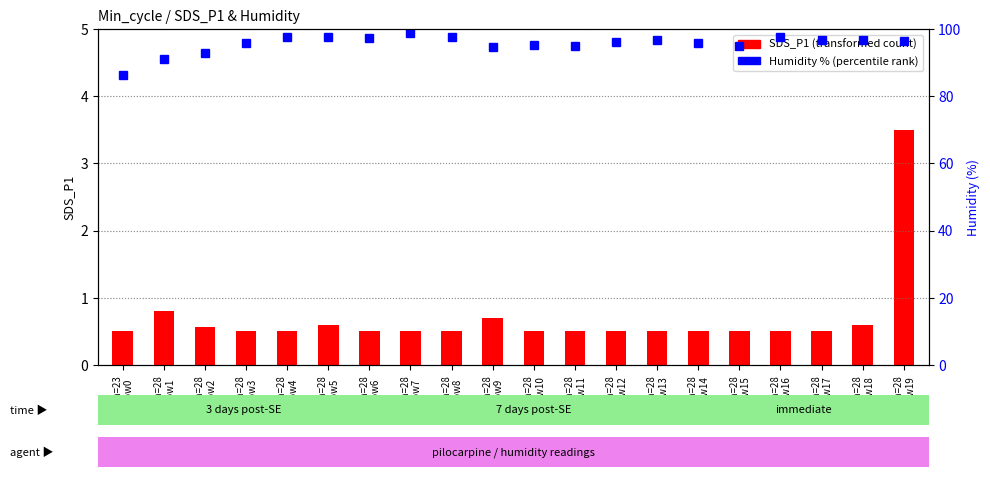

Which series has the largest range (max minus min)?

Humidity (percentile rank)